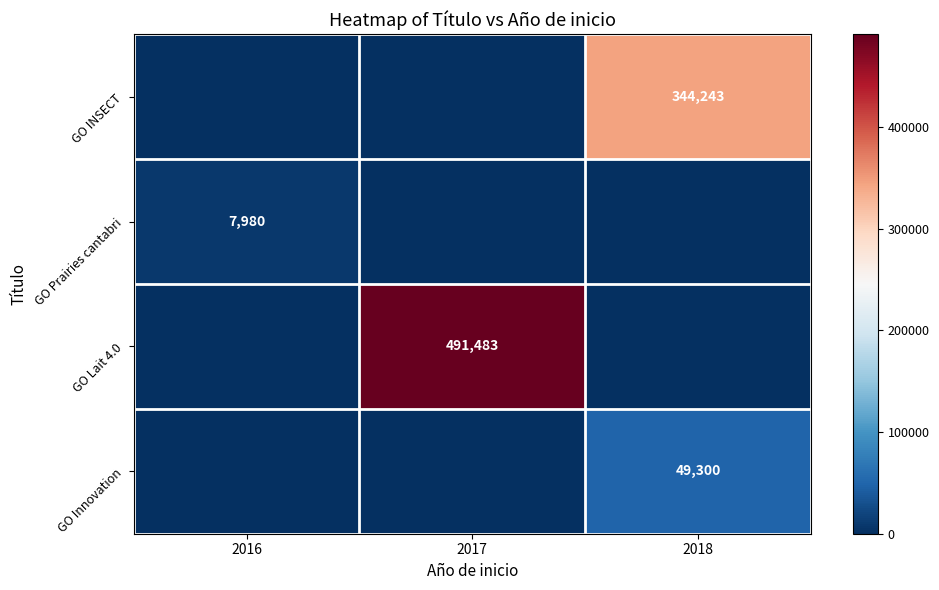

Is the value of GO Prairies cantabri at 2016 greater than the value of GO Lait 4.0 at 2017?

No